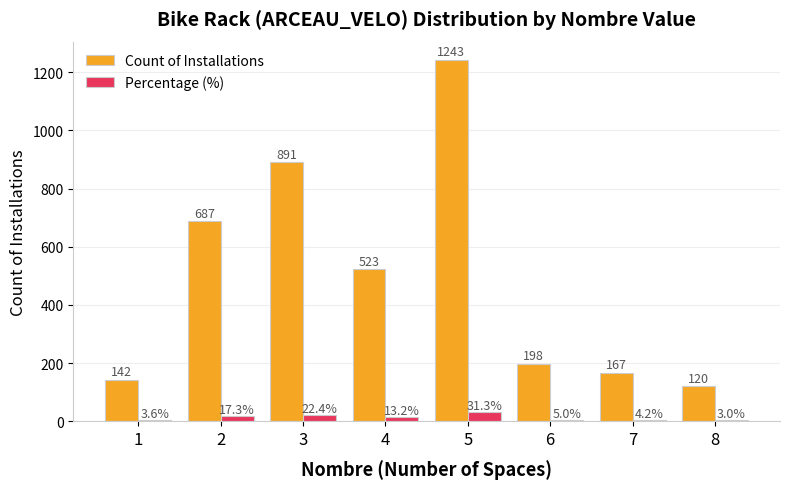

Is the value of Count of Installations at 8 greater than the value of Percentage (%) at 8?

Yes